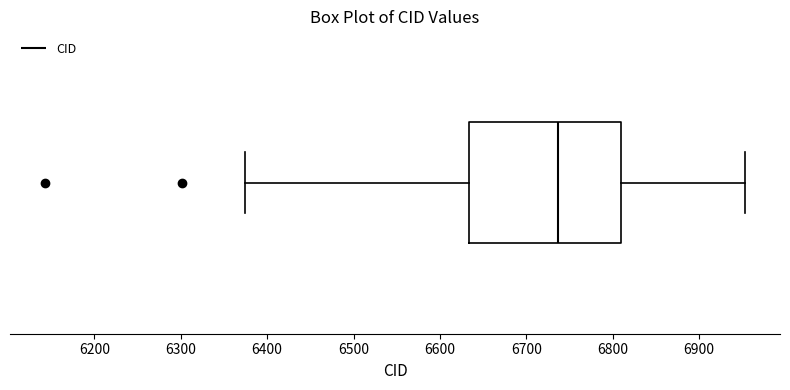

Transcribe this box plot: give where the median line is, the range the box spans, and where the two whiskers end, as read against the x-axis. The values are not printed on the chart, so give them approximately, as read against the axis.

median 6740, box 6630 to 6810, whiskers 6380 to 6950